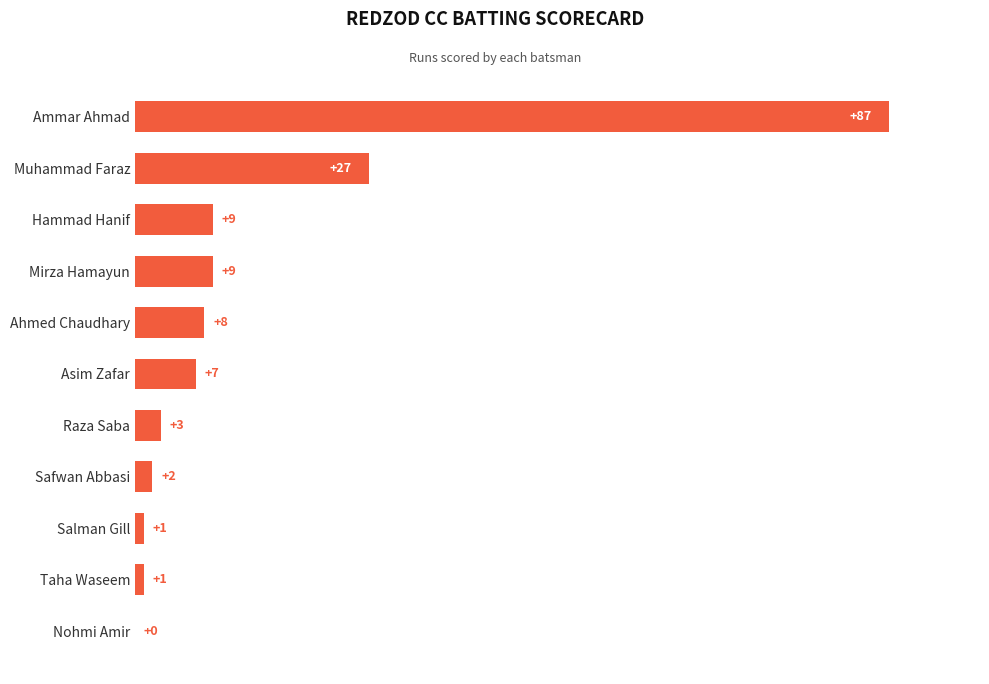

Reading bottom to top, transcribe all the data shown in this chart.

Nohmi Amir=0	Taha Waseem=1	Salman Gill=1	Safwan Abbasi=2	Raza Saba=3	Asim Zafar=7	Ahmed Chaudhary=8	Mirza Hamayun=9	Hammad Hanif=9	Muhammad Faraz=27	Ammar Ahmad=87